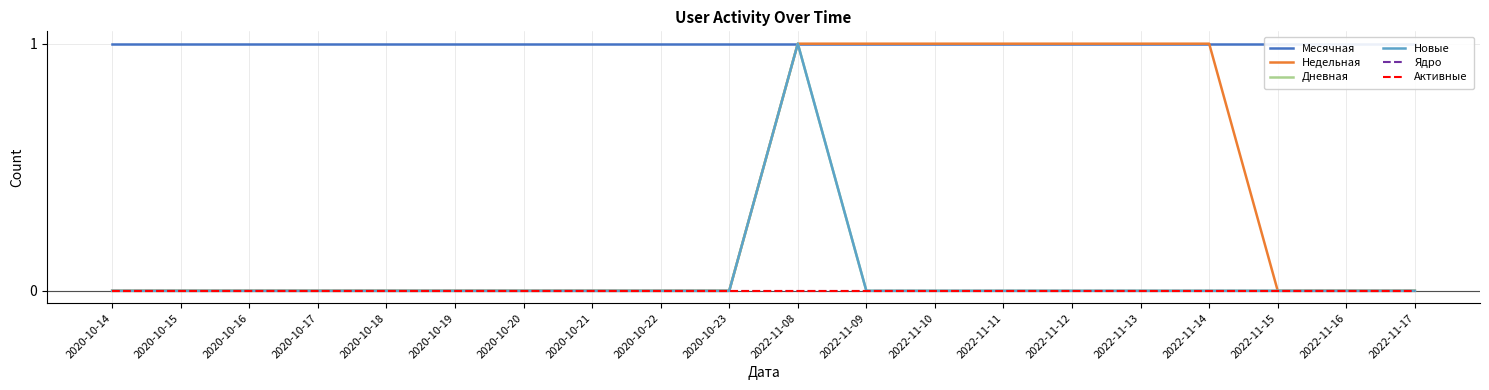

What position from the left is 2022-11-17?

20